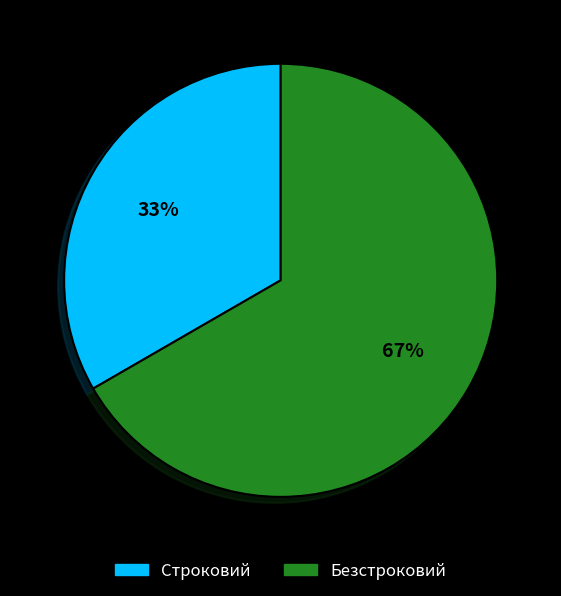

What percentage is the Строковий slice, to the nearest percent?

33%